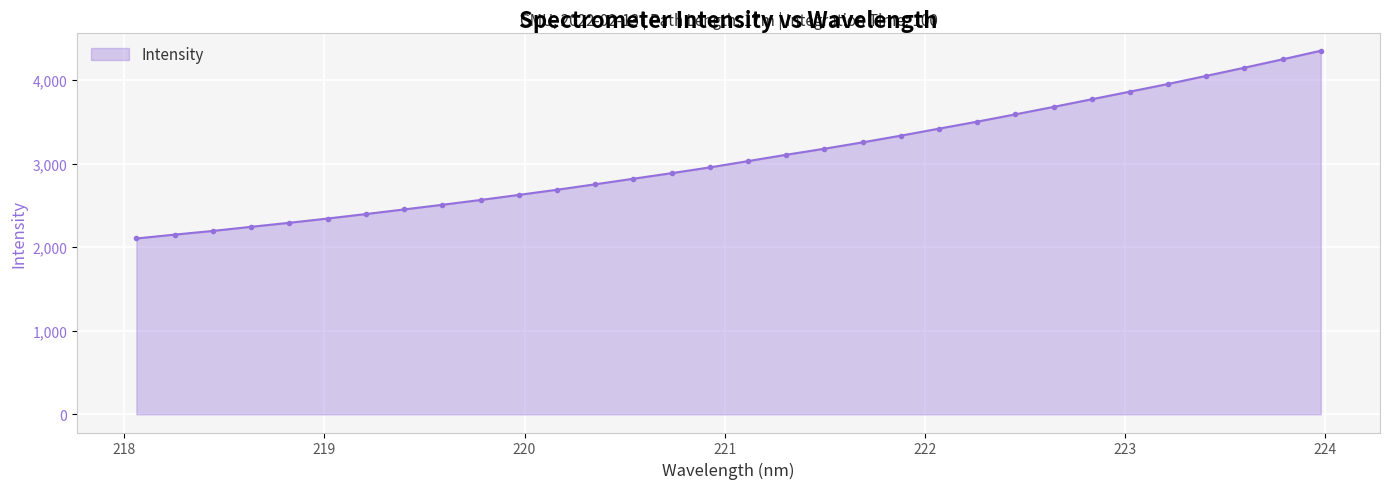

What is the value of the 2nd point from the left?

2150.3